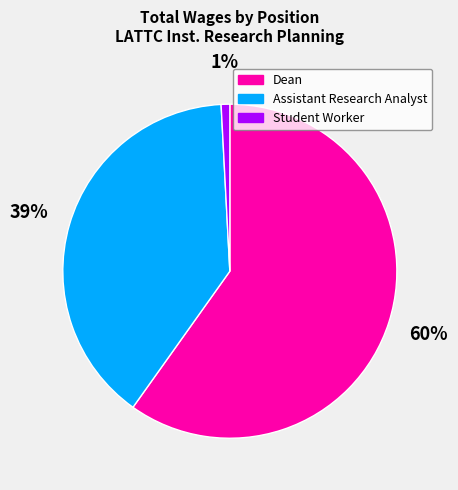

What is the smallest slice in the pie chart?

Student Worker